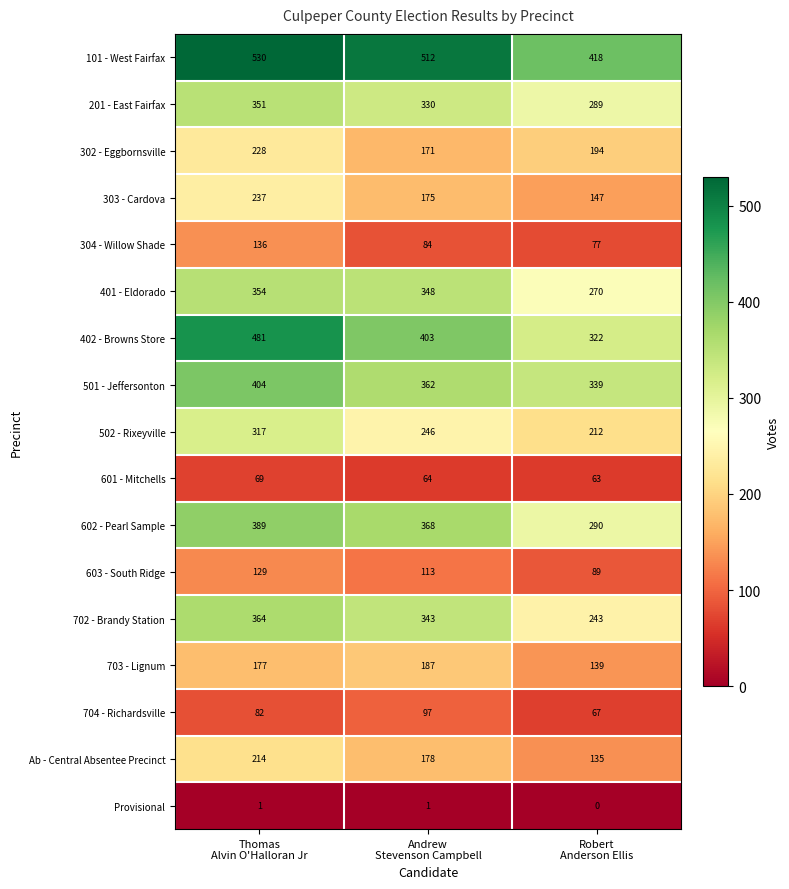

How many series are shown in this chart?

17